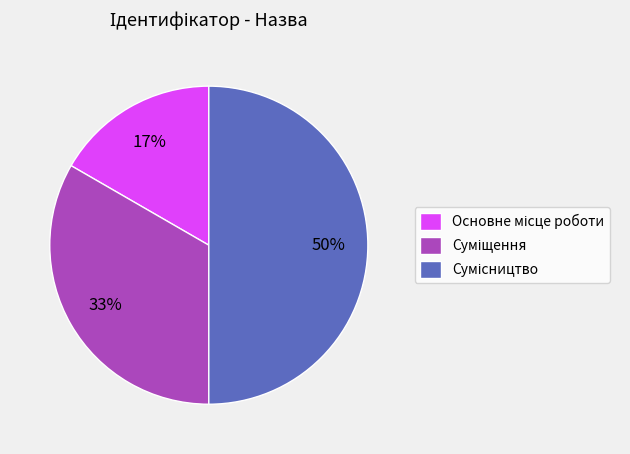

What percentage is the Основне місце роботи slice, to the nearest percent?

17%